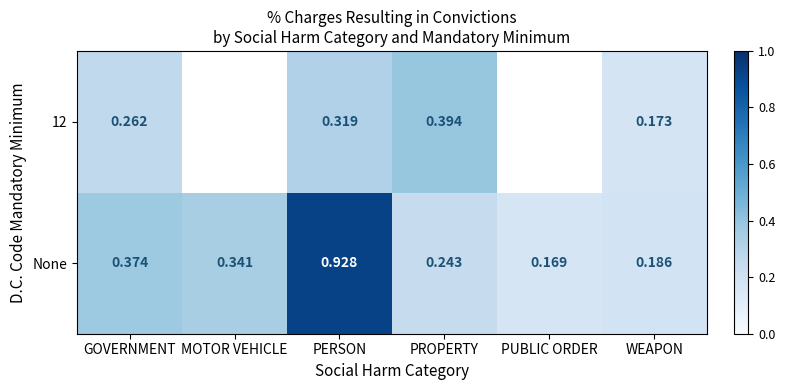

Is the value of None at PROPERTY greater than the value of 12 at WEAPON?

Yes